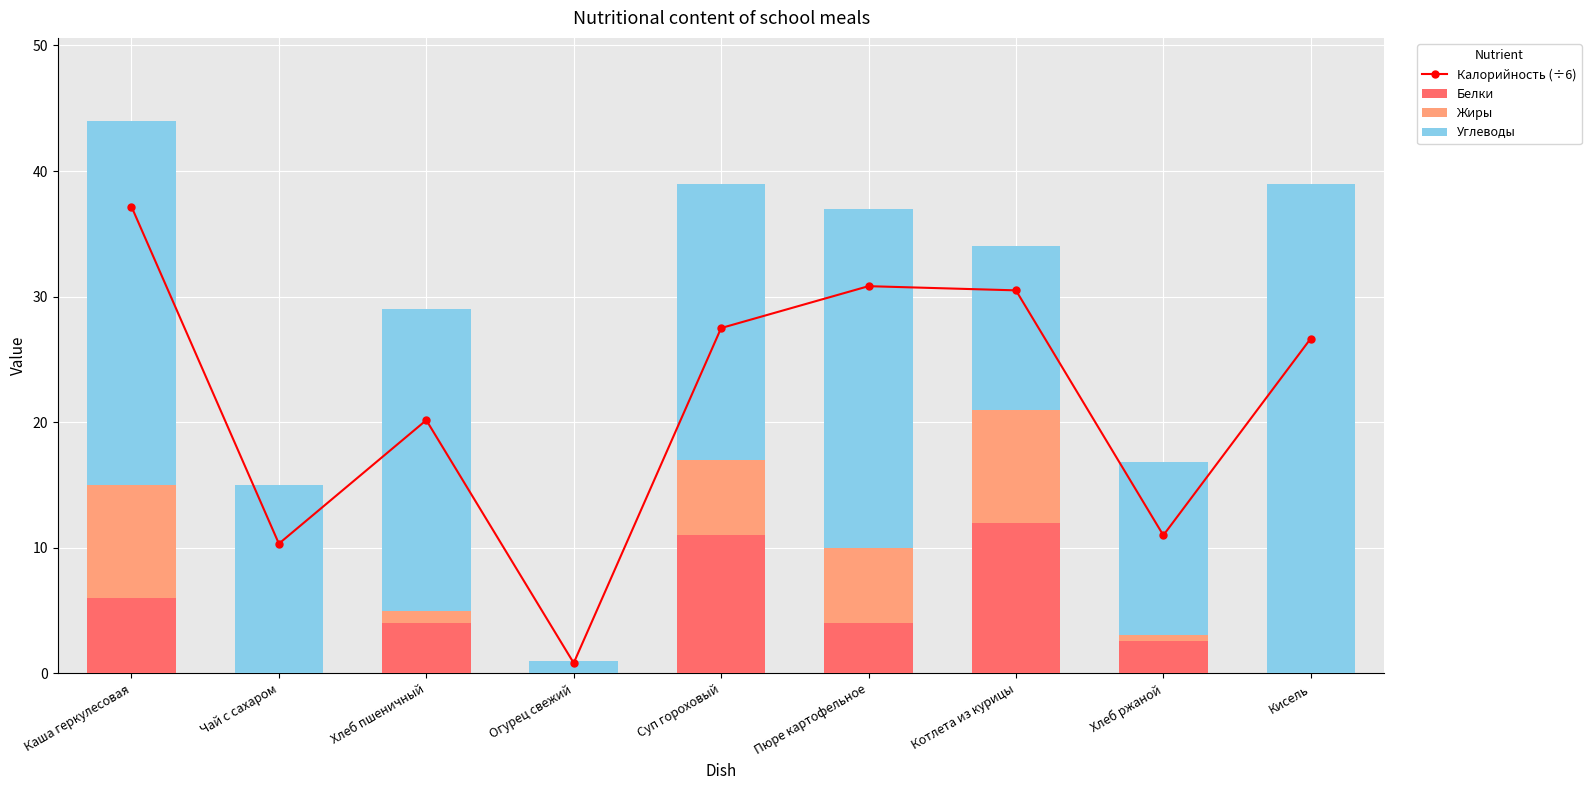

What is the difference between the second highest and minimum values in the Жиры series?

9.0